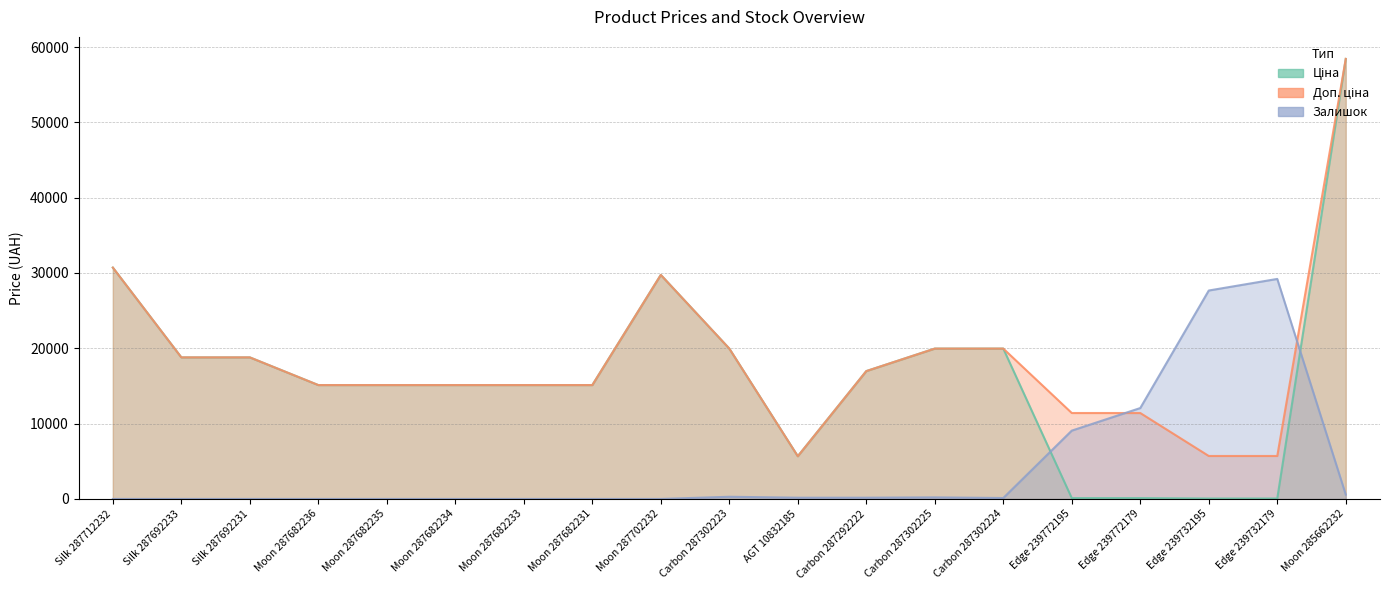

List the labels in order of Залишок value, smallest first.

Silk 287712232, Silk 287692233, Silk 287692231, Moon 287682236, Moon 287682235, Moon 287682234, Moon 287682233, Moon 287682231, Moon 287702232, Carbon 287302224, AGT 10832185, Carbon 287292222, Carbon 287302225, Carbon 287302223, Moon 285662232, Edge 239772195, Edge 239772179, Edge 239732195, Edge 239732179